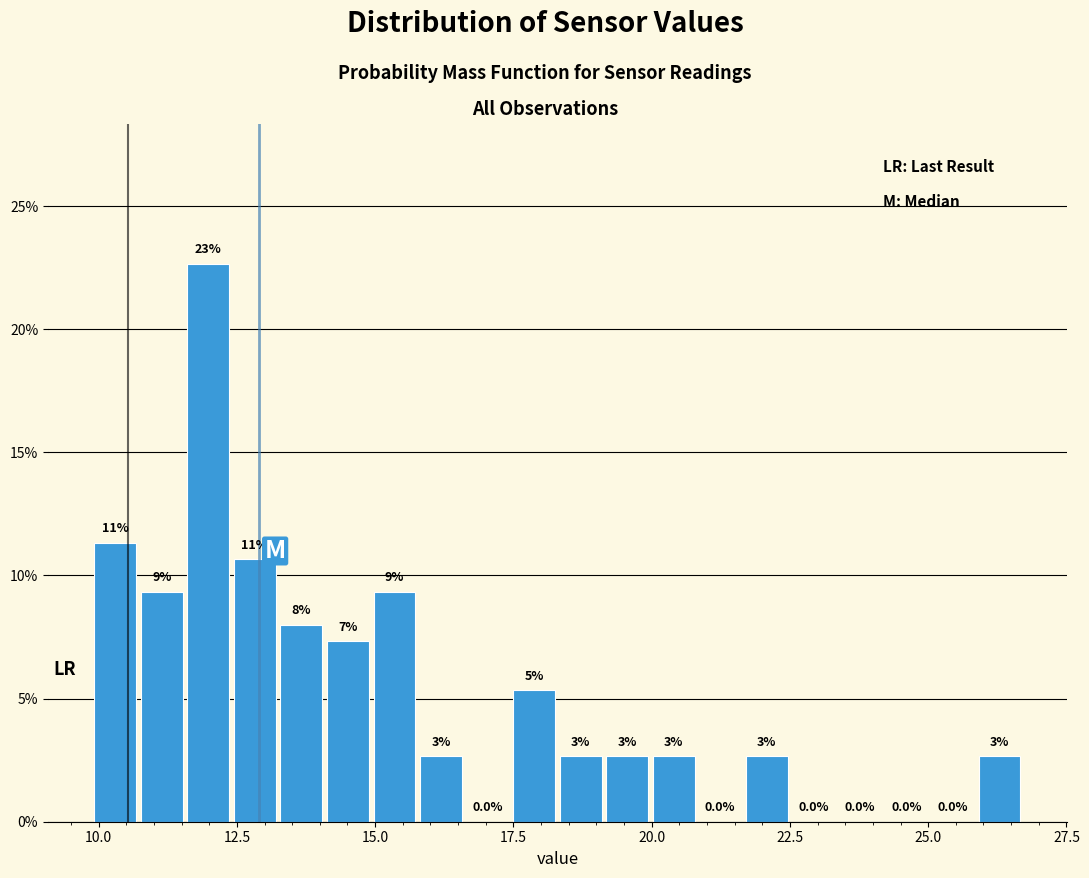

Around what value on the x-axis is the tallest bar? Give the approximate position of its centre, as read against the axis.

12.0